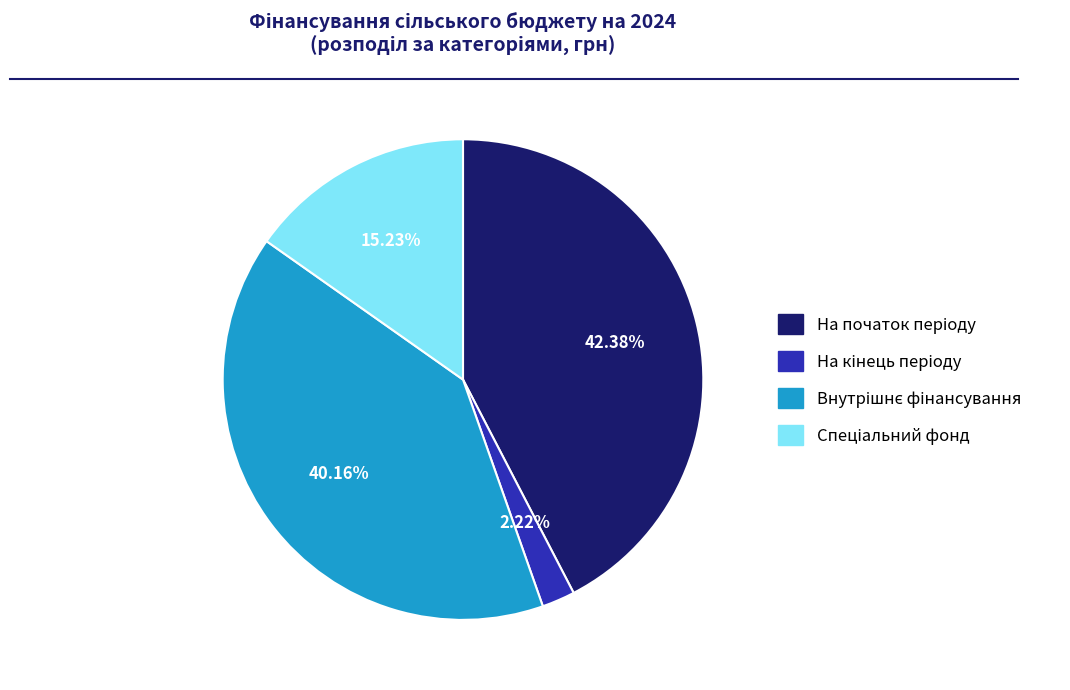

Is there any slice that represents more than half of the pie?

No